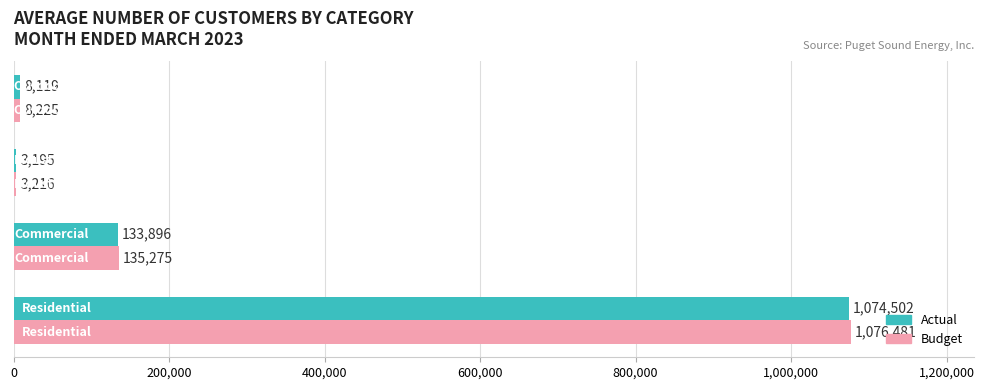

What is the maximum value for Actual?

1074502